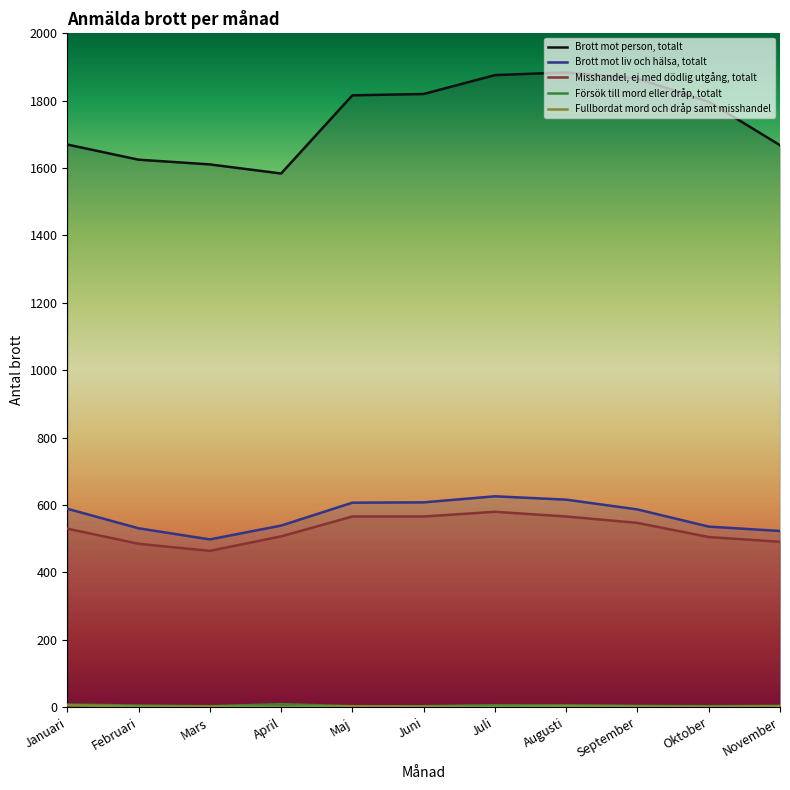

Reading left to right, transcribe all the data shown in this chart.

Brott mot person, totalt: Januari=1670	Februari=1625	Mars=1611	April=1584	Maj=1816	Juni=1820	Juli=1876	Augusti=1884	September=1866	Oktober=1797	November=1668
Brott mot liv och hälsa, totalt: Januari=589	Februari=531	Mars=498	April=539	Maj=607	Juni=608	Juli=626	Augusti=616	September=587	Oktober=536	November=523
Misshandel, ej med dödlig utgång, totalt: Januari=530	Februari=485	Mars=464	April=507	Maj=566	Juni=566	Juli=580	Augusti=566	September=547	Oktober=505	November=491
Försök till mord eller dråp, totalt: Januari=8	Februari=5	Mars=3	April=9	Maj=3	Juni=3	Juli=6	Augusti=6	September=4	Oktober=3	November=4
Fullbordat mord och dråp samt misshandel: Januari=6	Februari=2	Mars=2	April=1	Maj=3	Juni=2	Juli=1	Augusti=3	September=2	Oktober=1	November=3